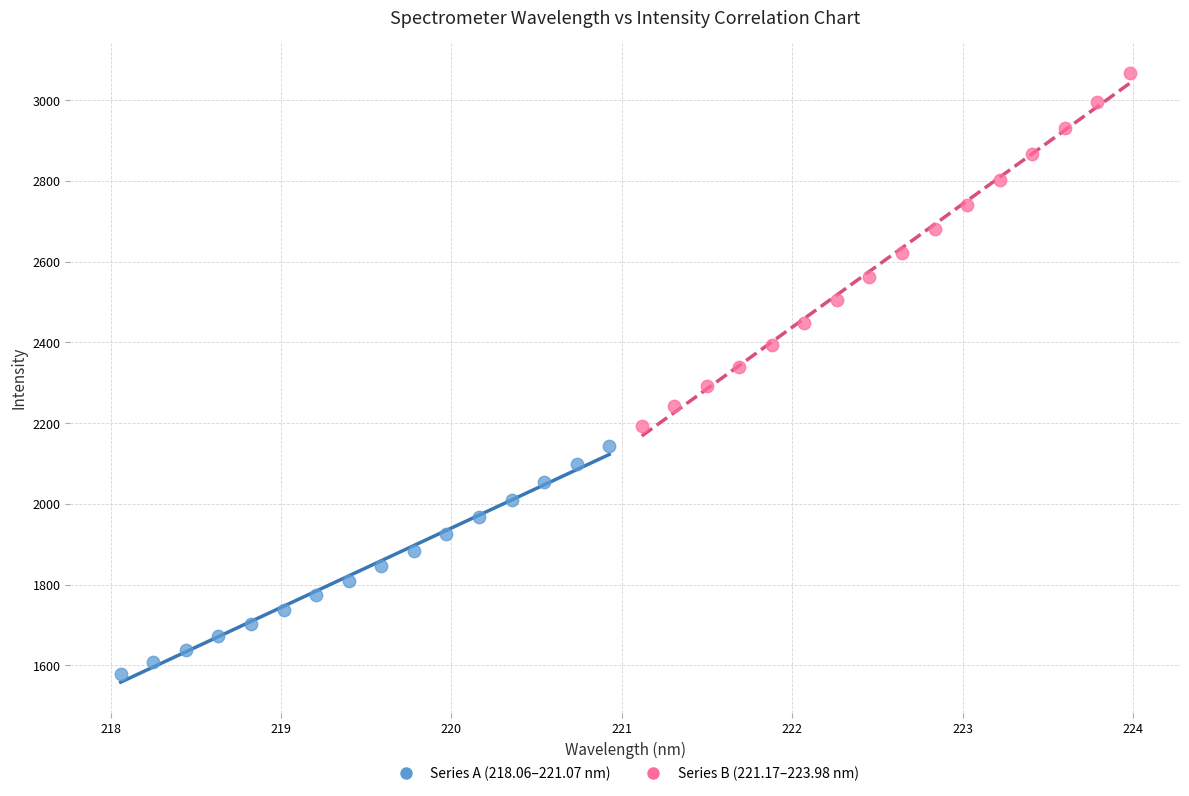

Which series reaches the maximum Y coordinate?

Series B (221.17–223.98 nm)